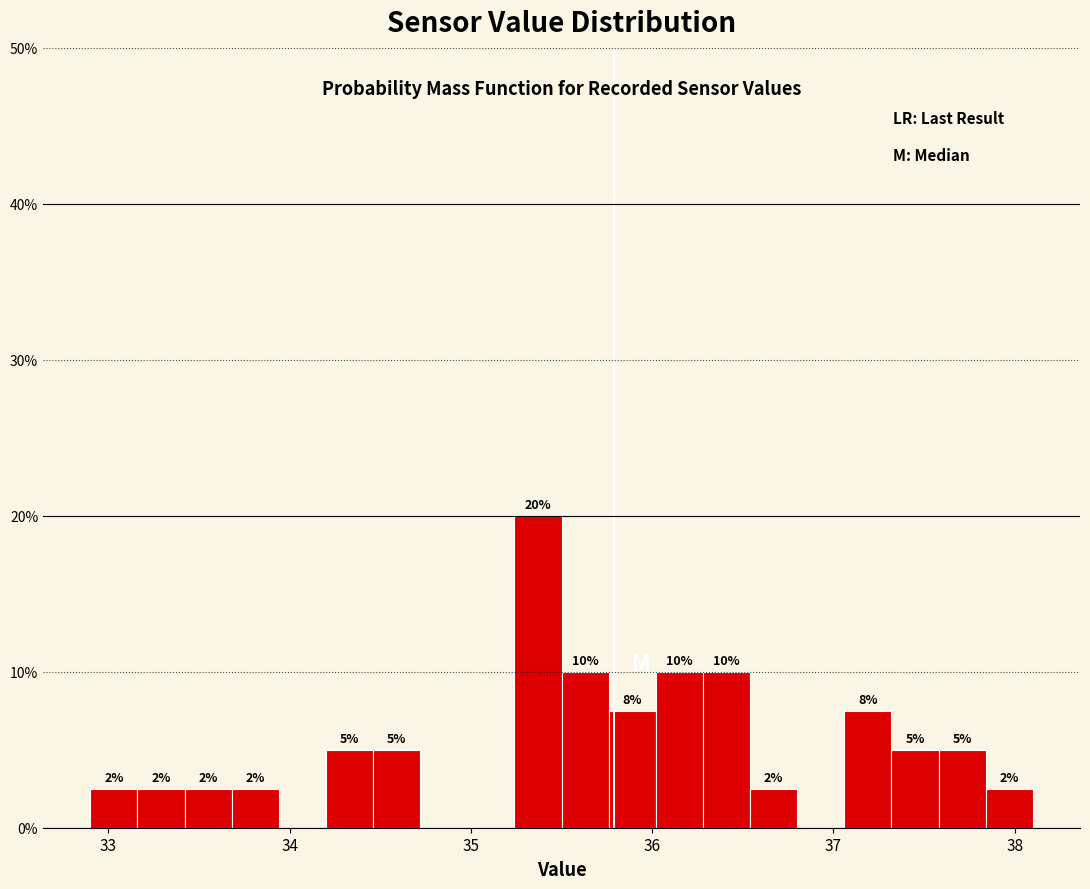

Read against the x-axis, roughly where is the centre of the tallest bar?

35.4